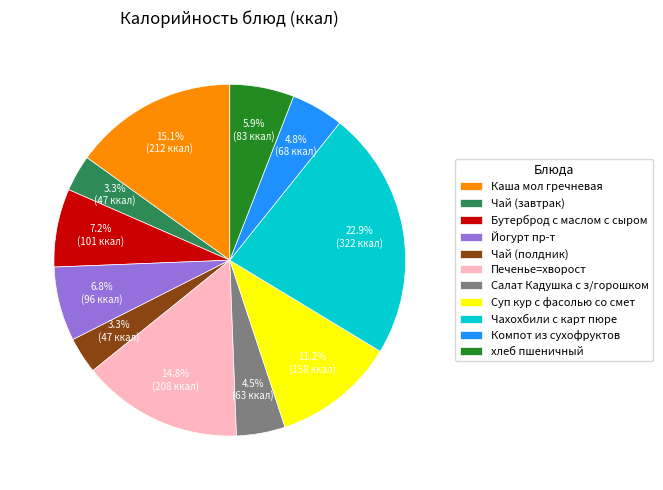

Which category has the biggest portion of the pie?

Чахохбили с карт пюре